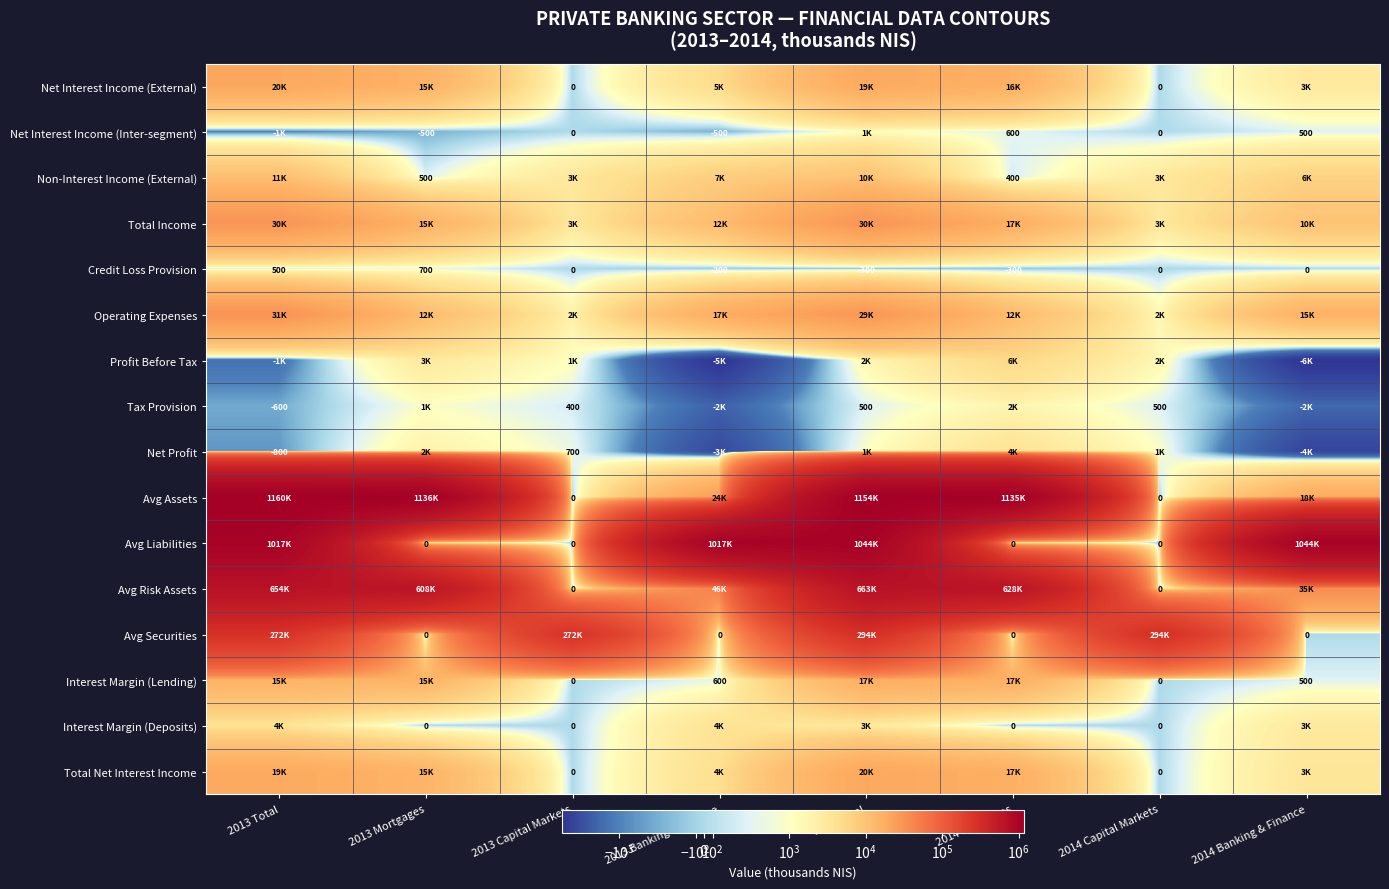

The Credit Loss Provision series shows 700 at 2013 Mortgages. True or false?

True